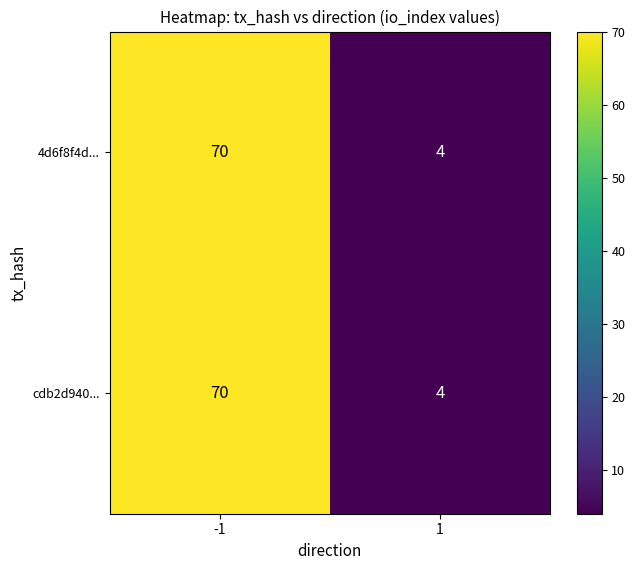

What is the greatest value displayed?

70